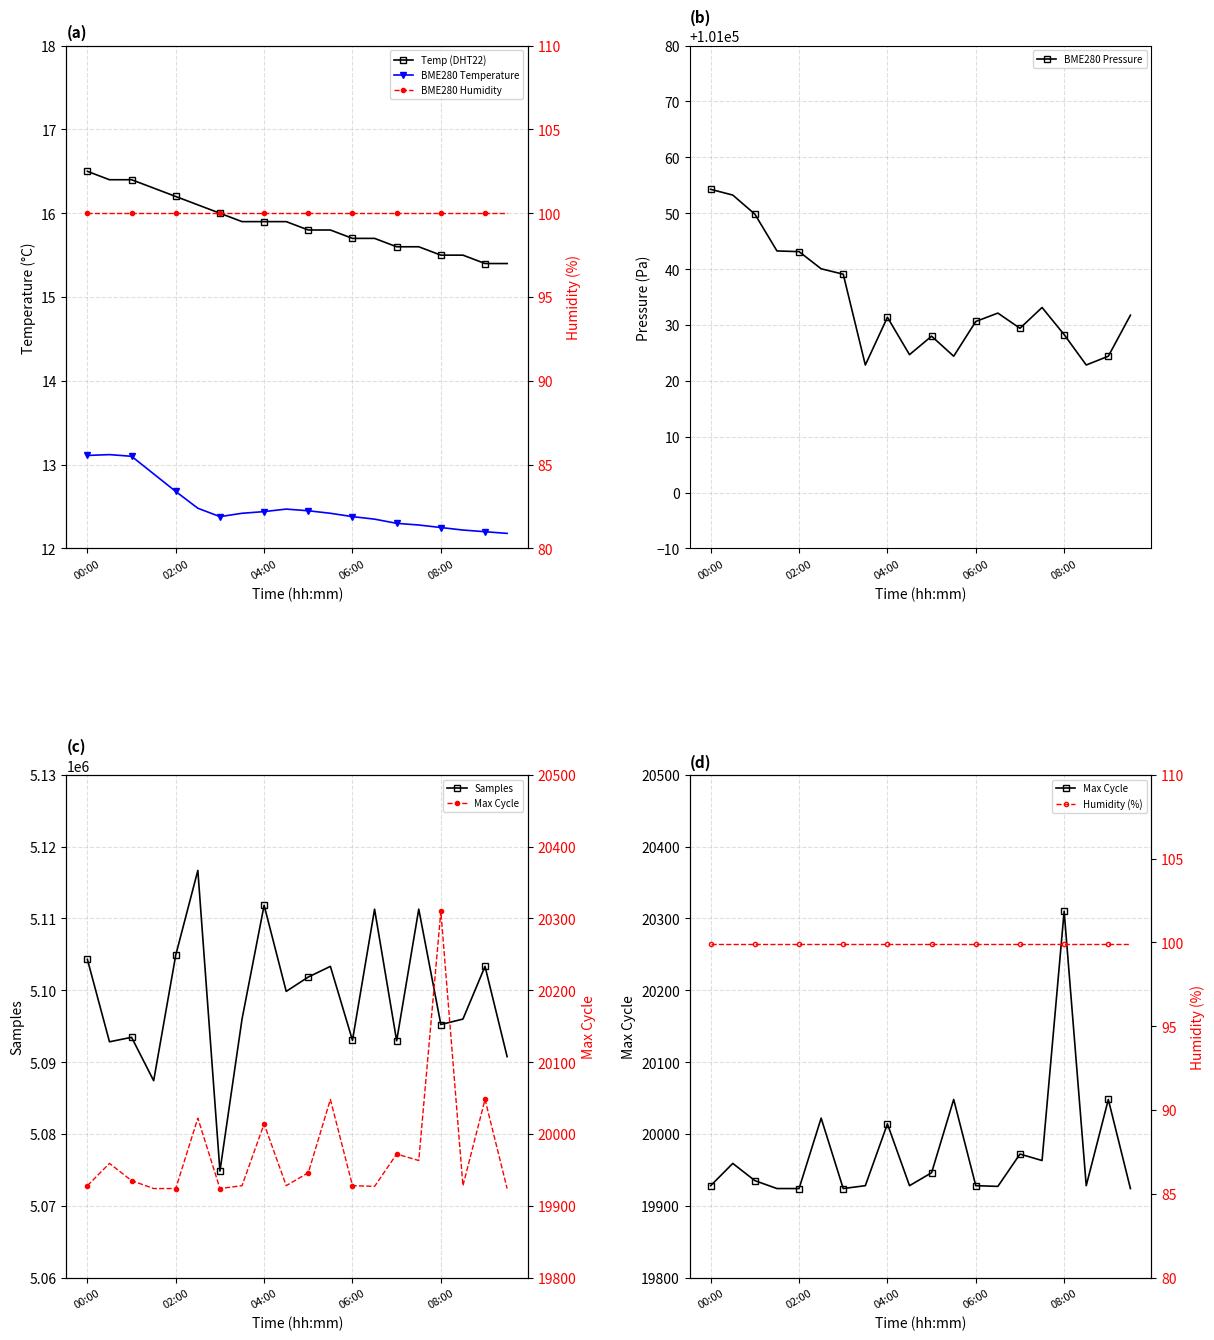

The value of Samples at 04:30 is 8099602.0. True or false?

False